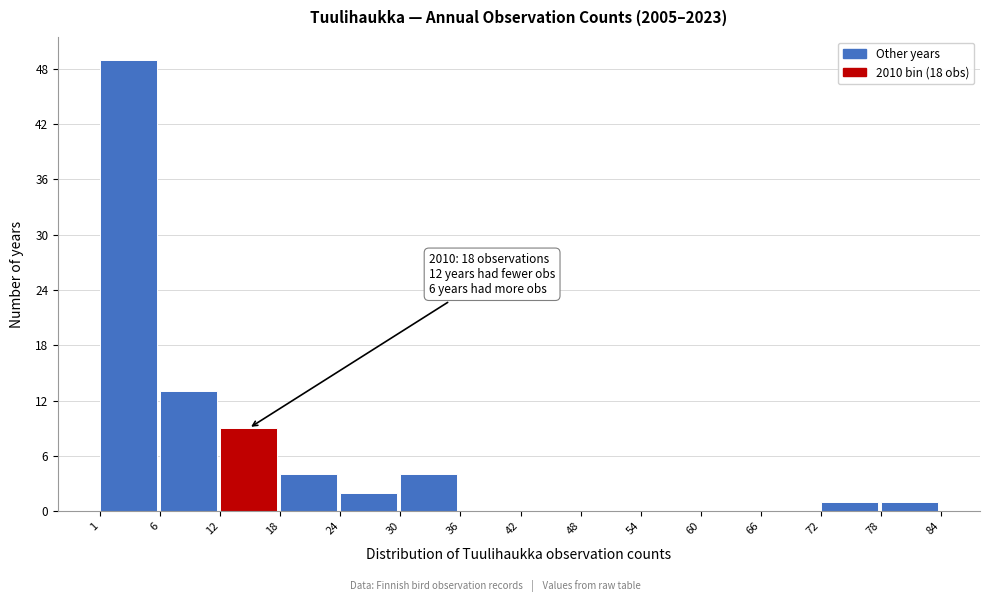

Reading left to right, list all the values displayed in this chart.

1=49	6=13	12=9	18=4	24=2	30=4	36=0	42=0	48=0	54=0	60=0	66=0	72=1	78=1